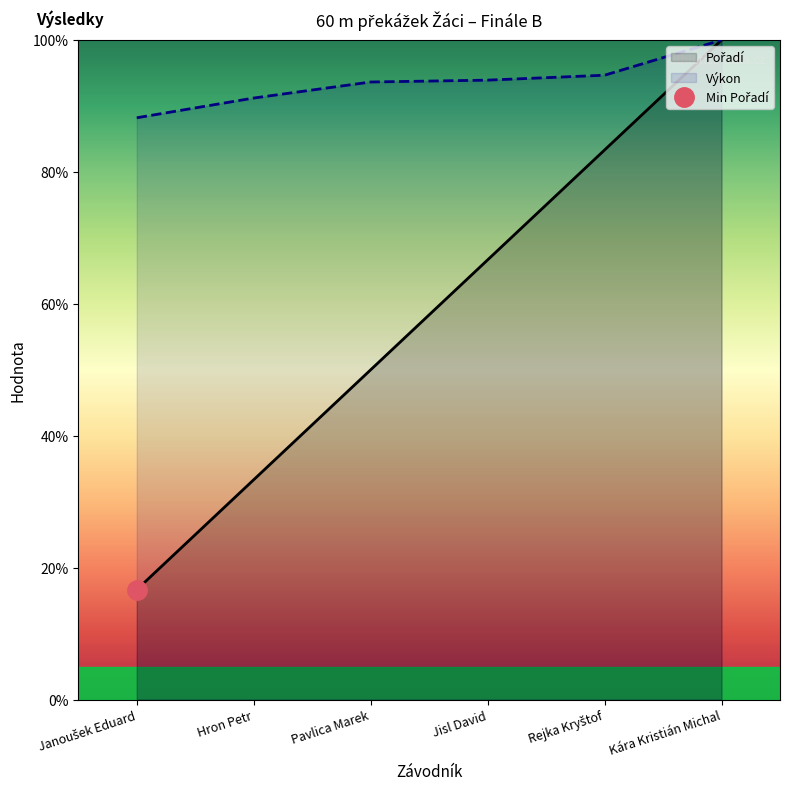

What value does the Pořadí series have at Hron Petr?

33.3